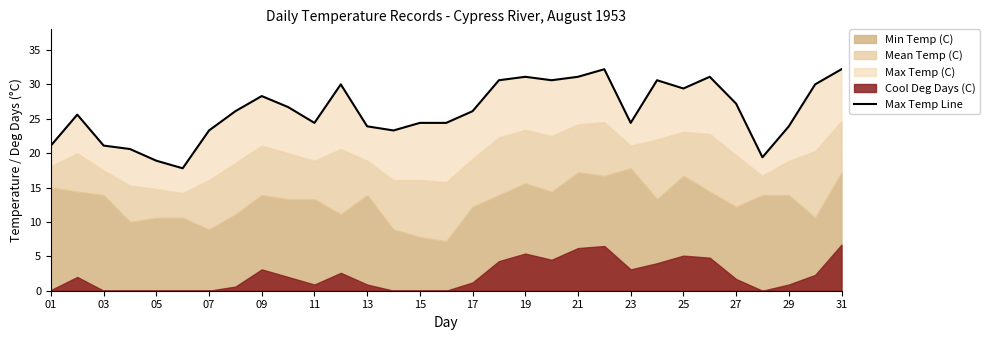

Reading right to left, what are all the values shown in this chart?

32.2	30.0	23.9	19.4	27.2	31.1	29.4	30.6	24.4	32.2	31.1	30.6	31.1	30.6	26.1	24.4	24.4	23.3	23.9	30.0	24.4	26.7	28.3	26.1	23.3	17.8	18.9	20.6	21.1	25.6	21.1